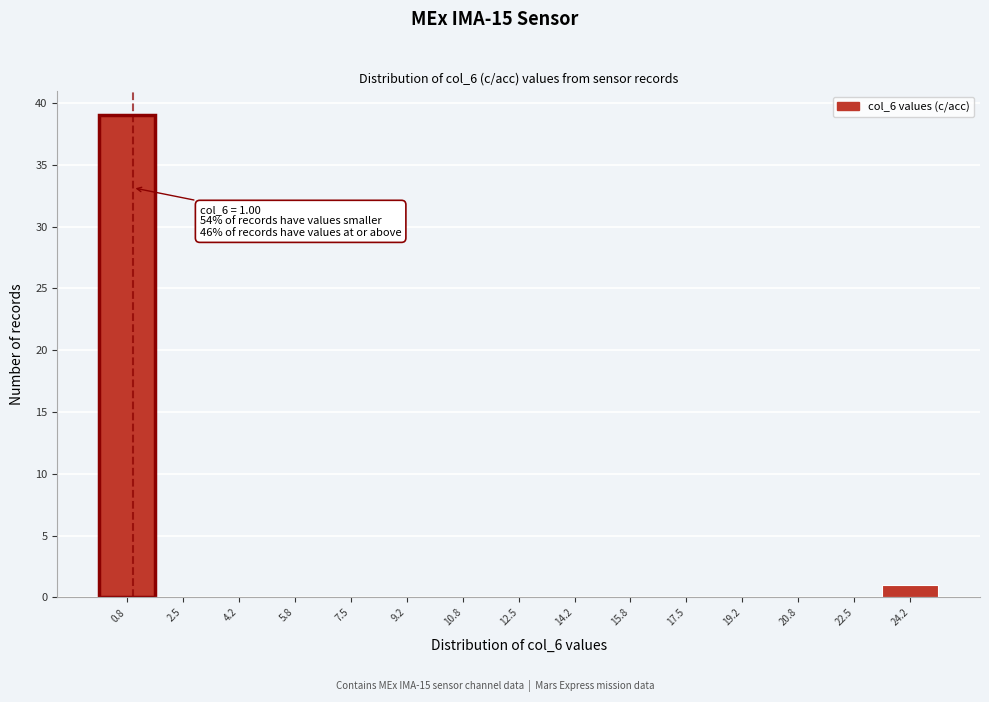

Over which range of the x-axis is the bar tallest?

0.0 to 1.6